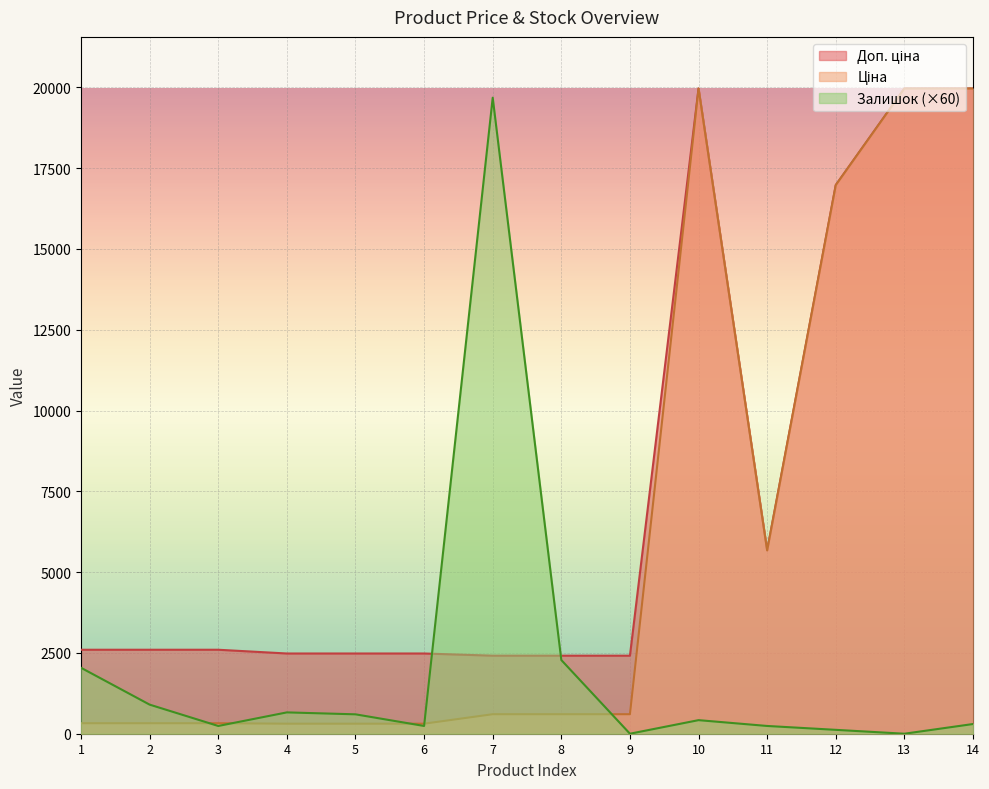

Where do Залишок and Ціна first cross each other?

2 and 3